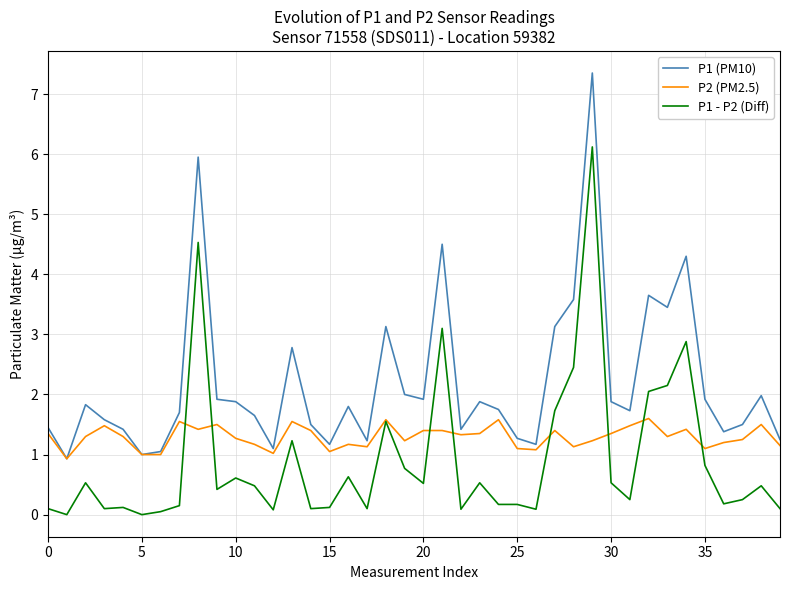

Rank the series by their maximum value, from lowest to highest.

P2 (PM2.5), P1 - P2 (Diff), P1 (PM10)